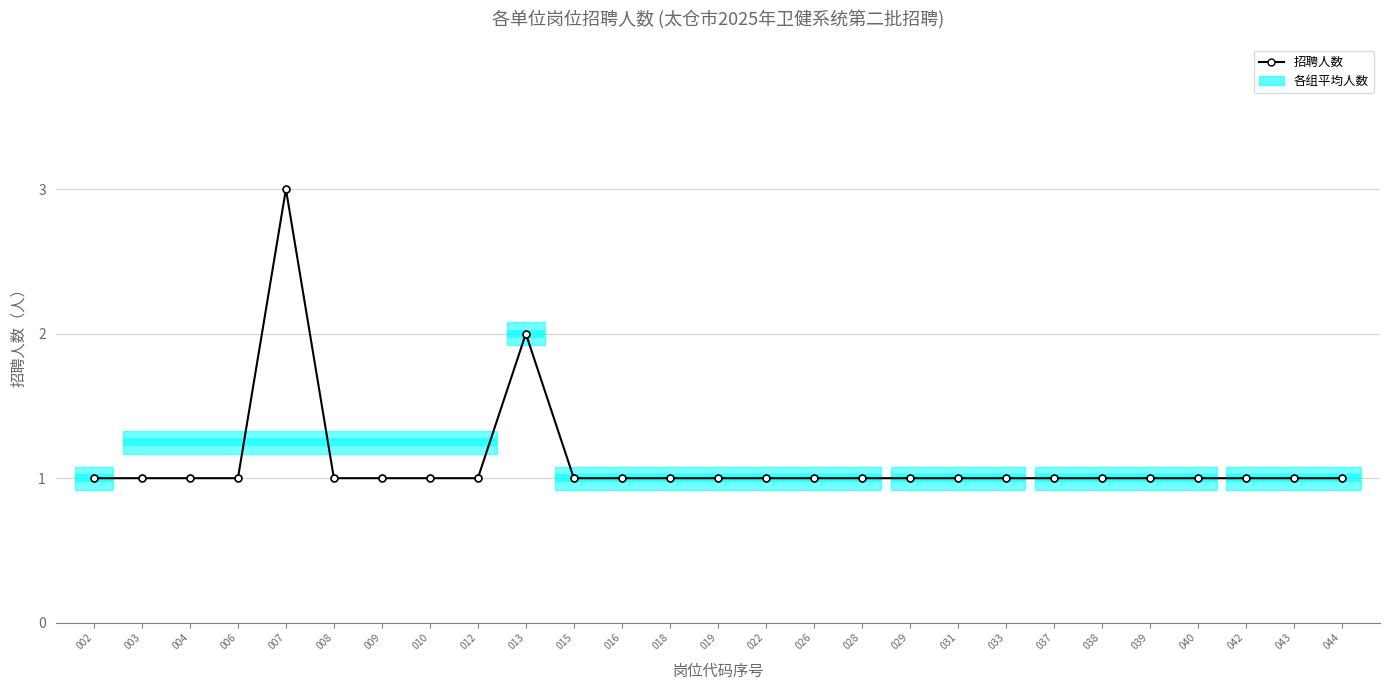

Where is the data nearest to the value 2?

013